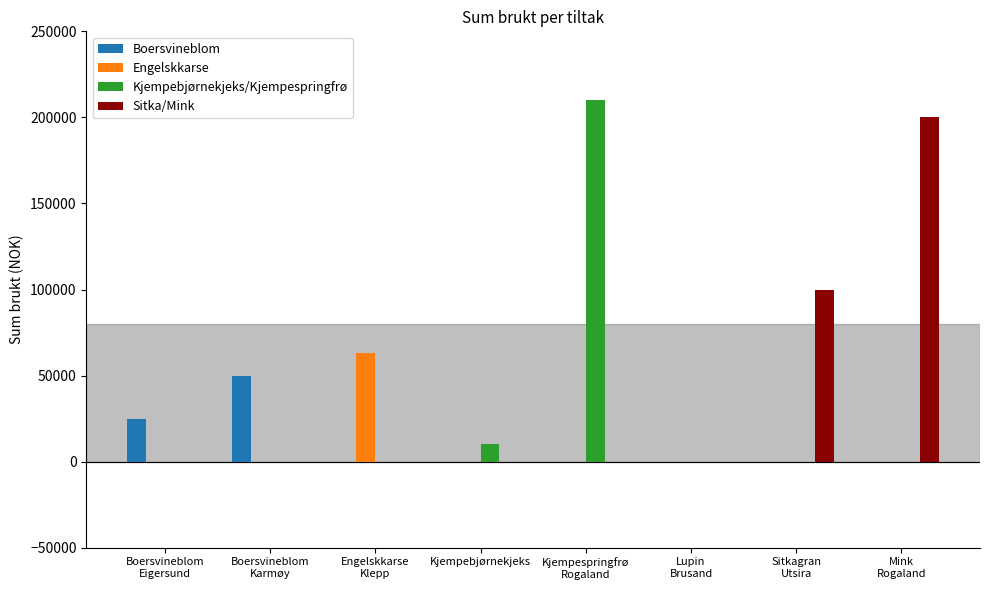

What is the difference between the Engelskkarse values at Engelskkarse
Klepp and Kjempespringfrø
Rogaland?

63300